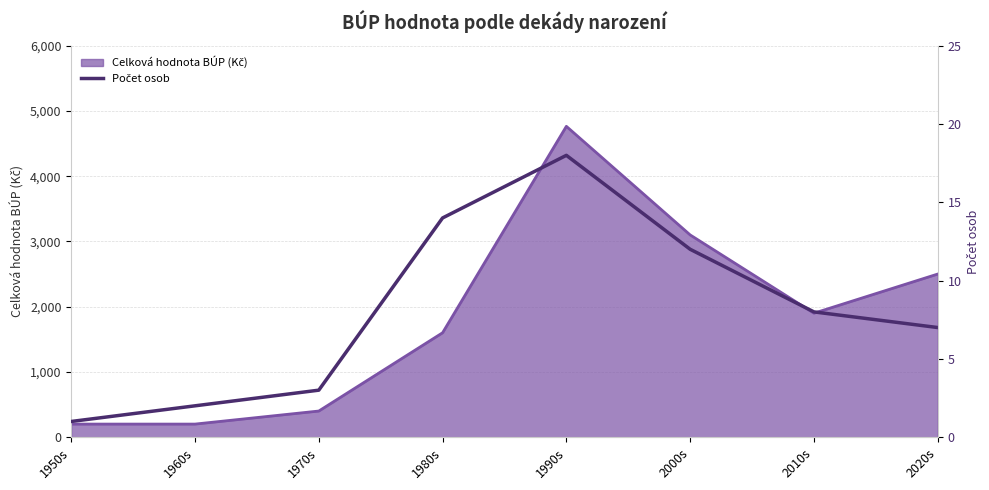

At which label does the data first exceed 8?

1980s